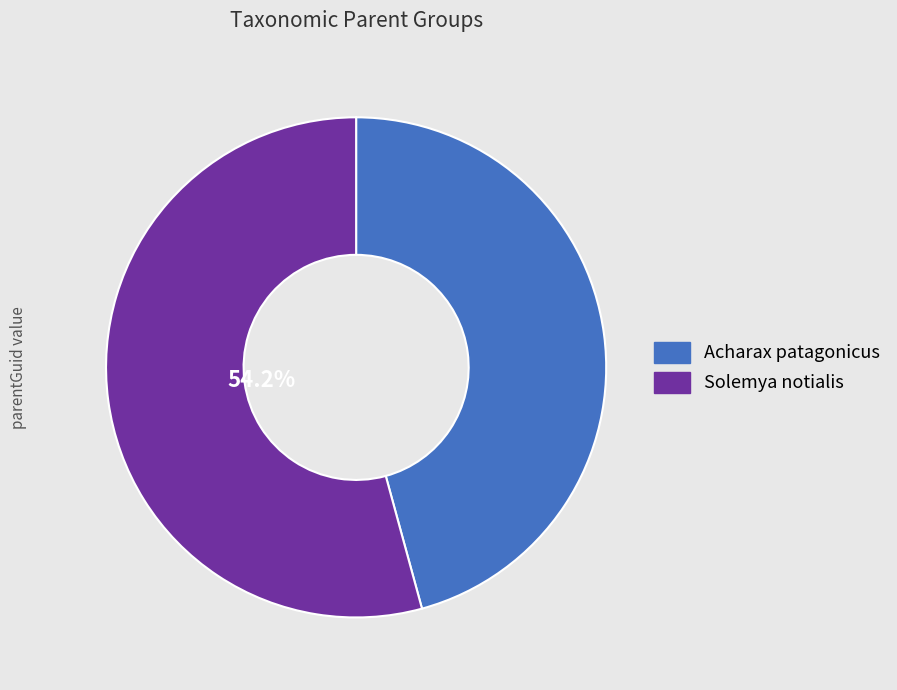

What is the smallest slice in the pie chart?

Acharax patagonicus